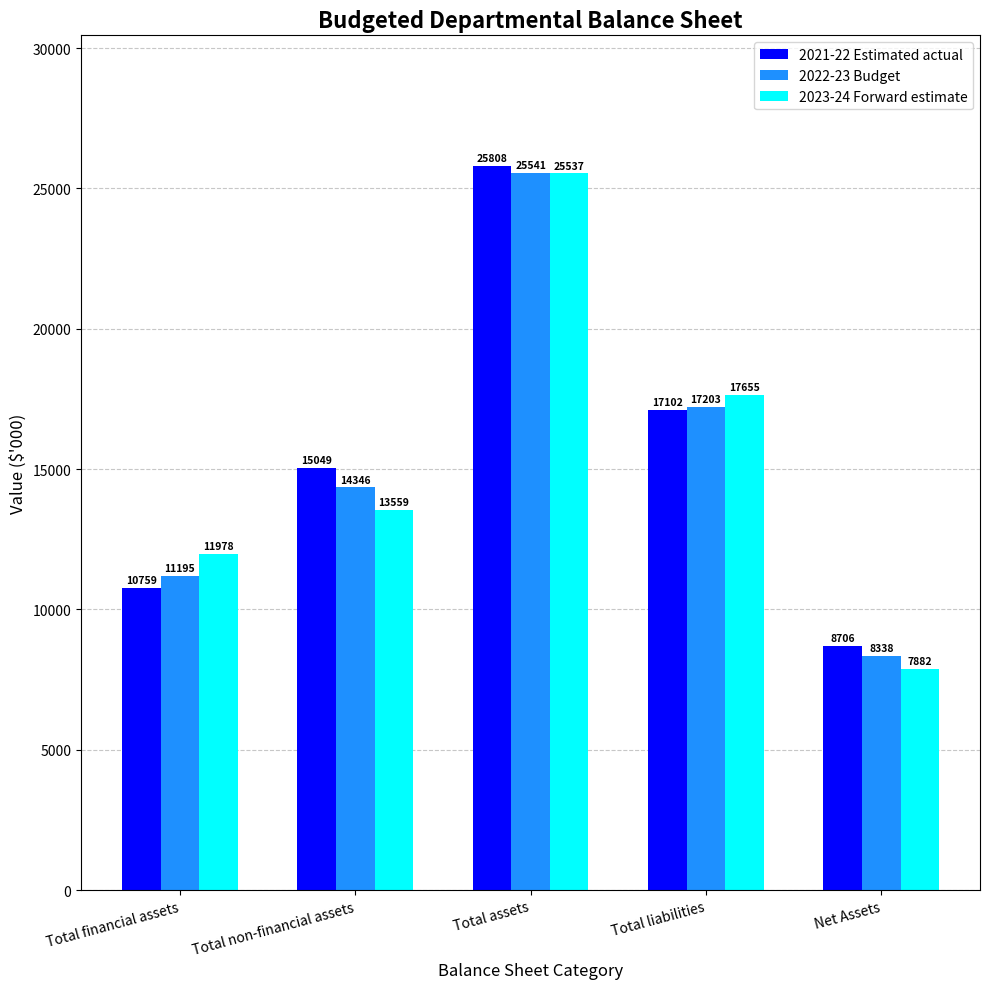

At Net Assets, list the series in order from smallest to largest.

2023-24 Forward estimate, 2022-23 Budget, 2021-22 Estimated actual